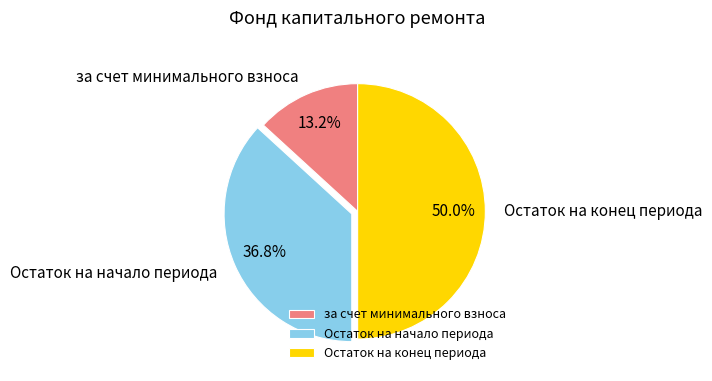

To the nearest percent, what is the difference between the largest and smallest slice percentages?

37%